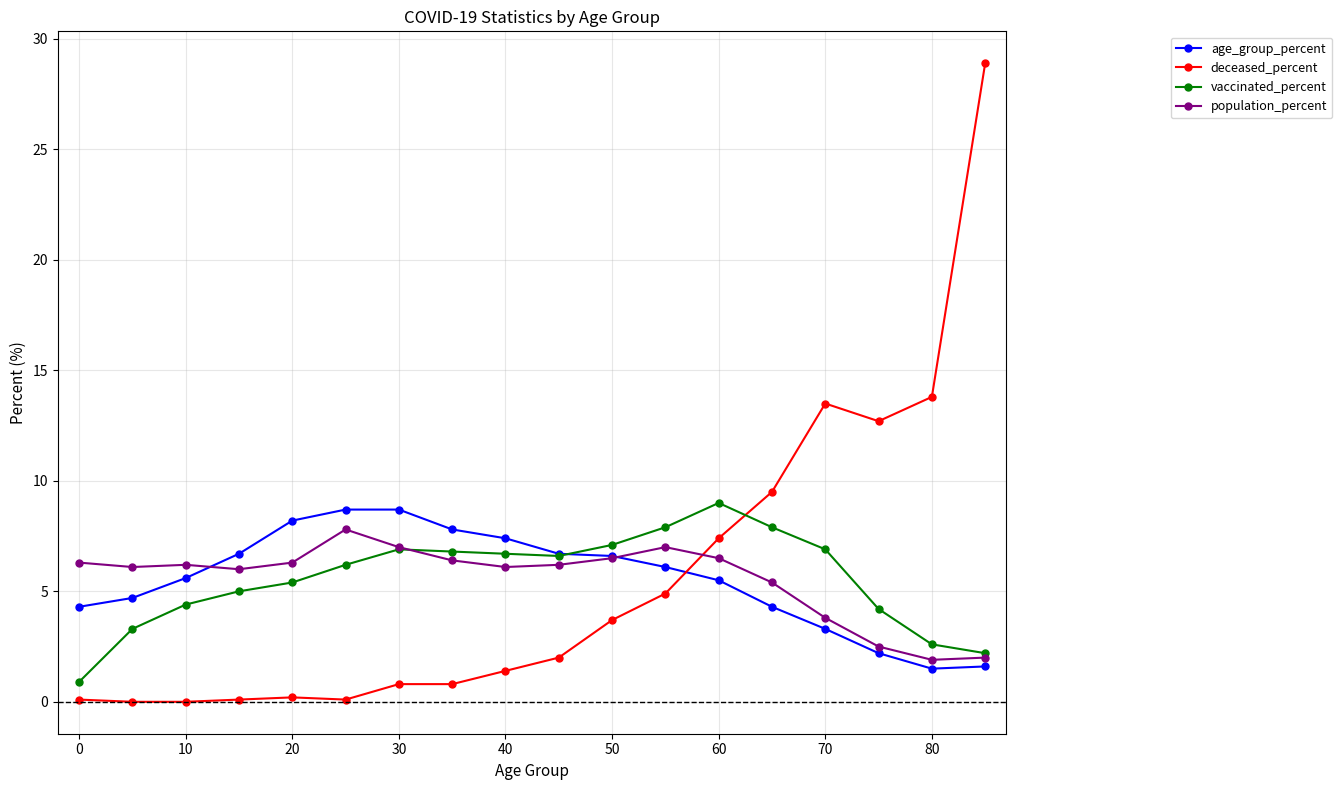

True or false: population_percent has more than 0 points higher than both neighbors.

True